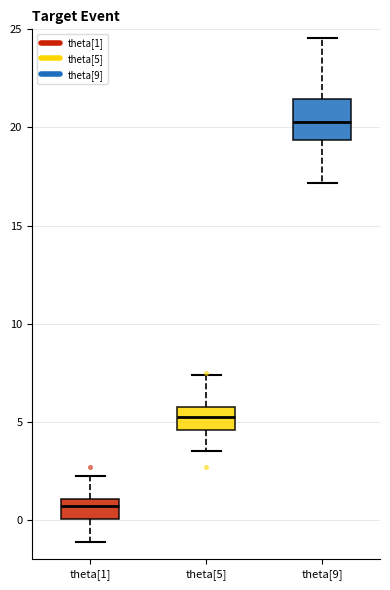

Which box is the tallest, from its lower edge to its upper edge?

theta[9]